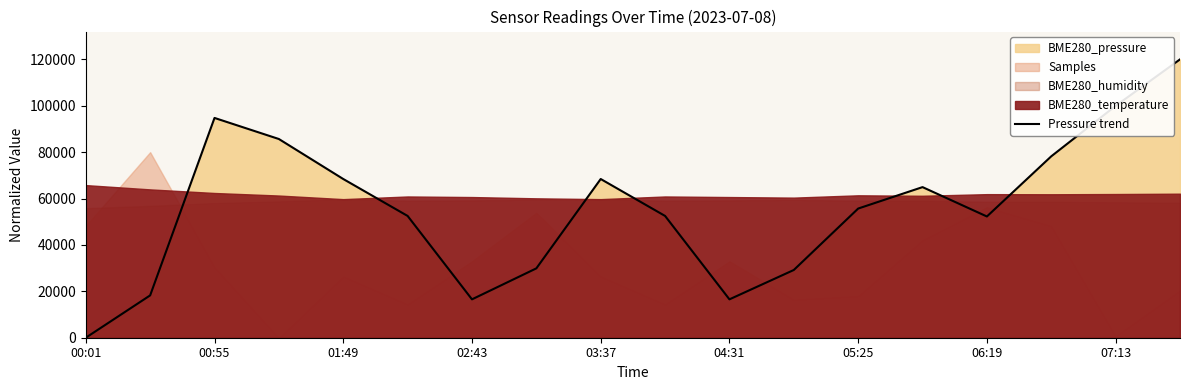

What is the maximum value shown in the chart?

120000.0